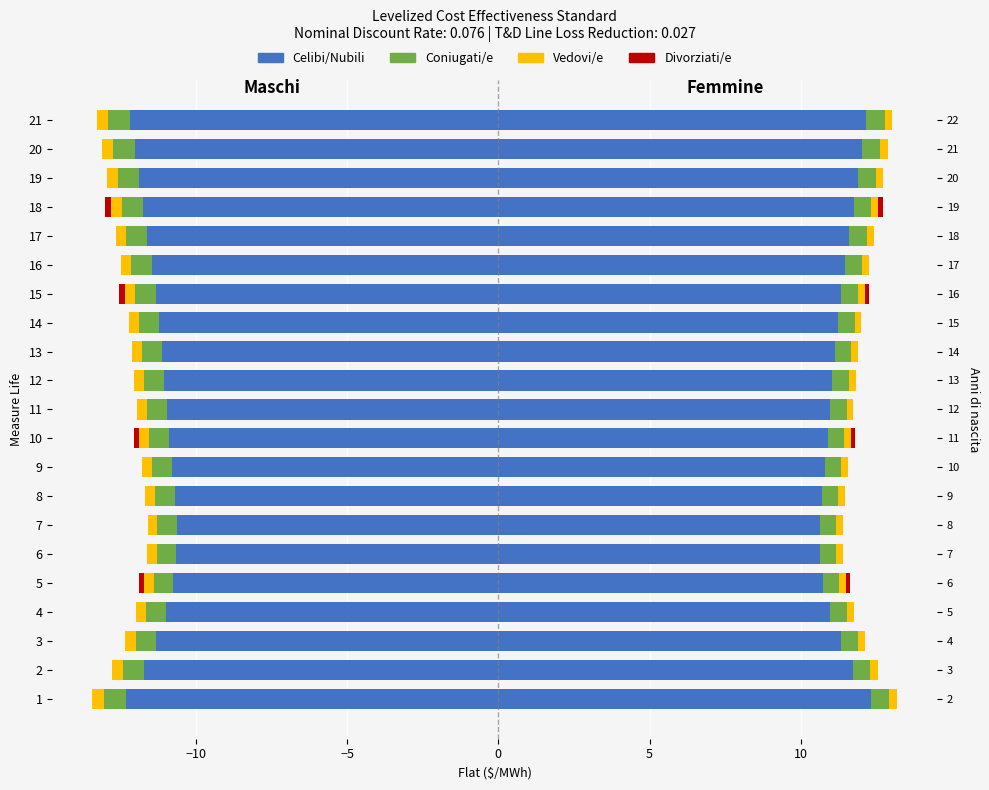

What is the average value of the Celibi/Nubili series?

-11.3